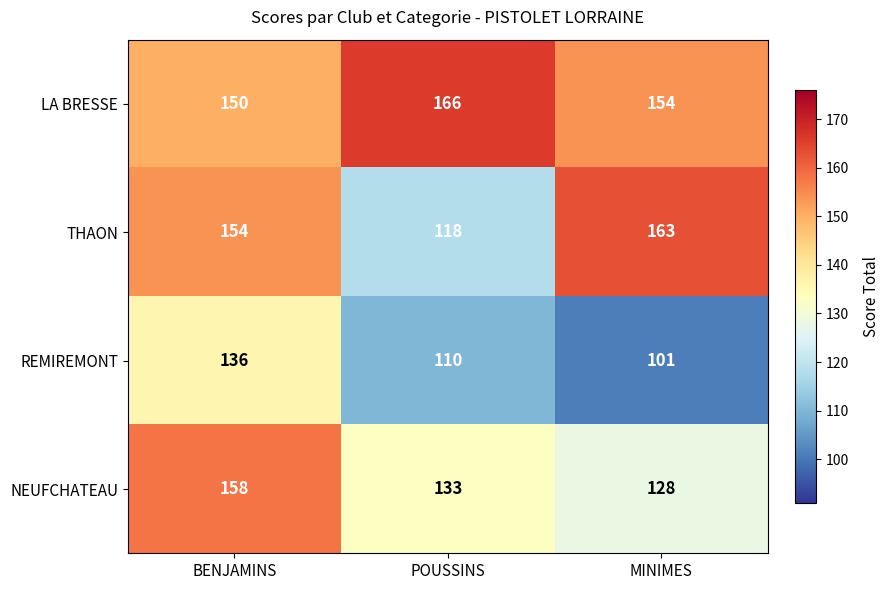

How many categories are shown in the chart?

3